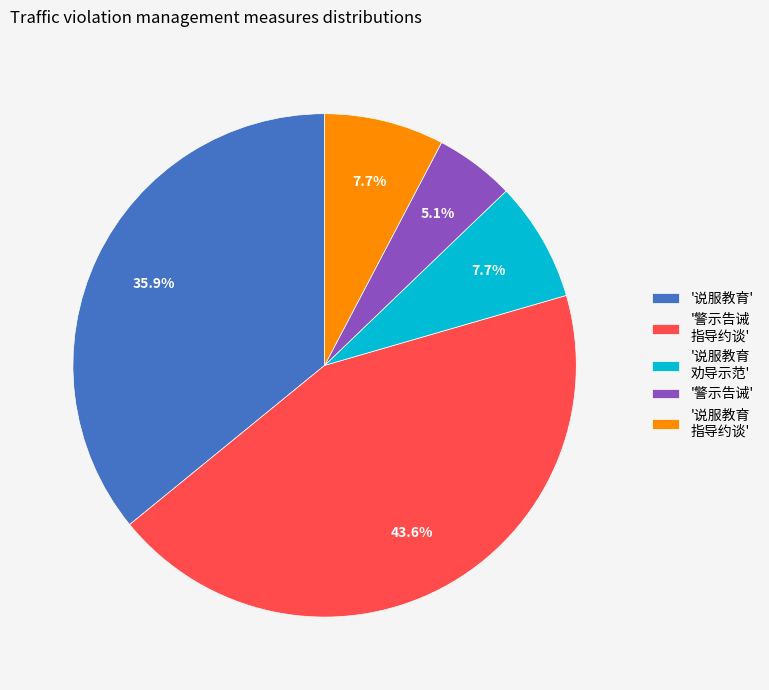

To the nearest percent, what is the difference between the largest and smallest slice percentages?

38%